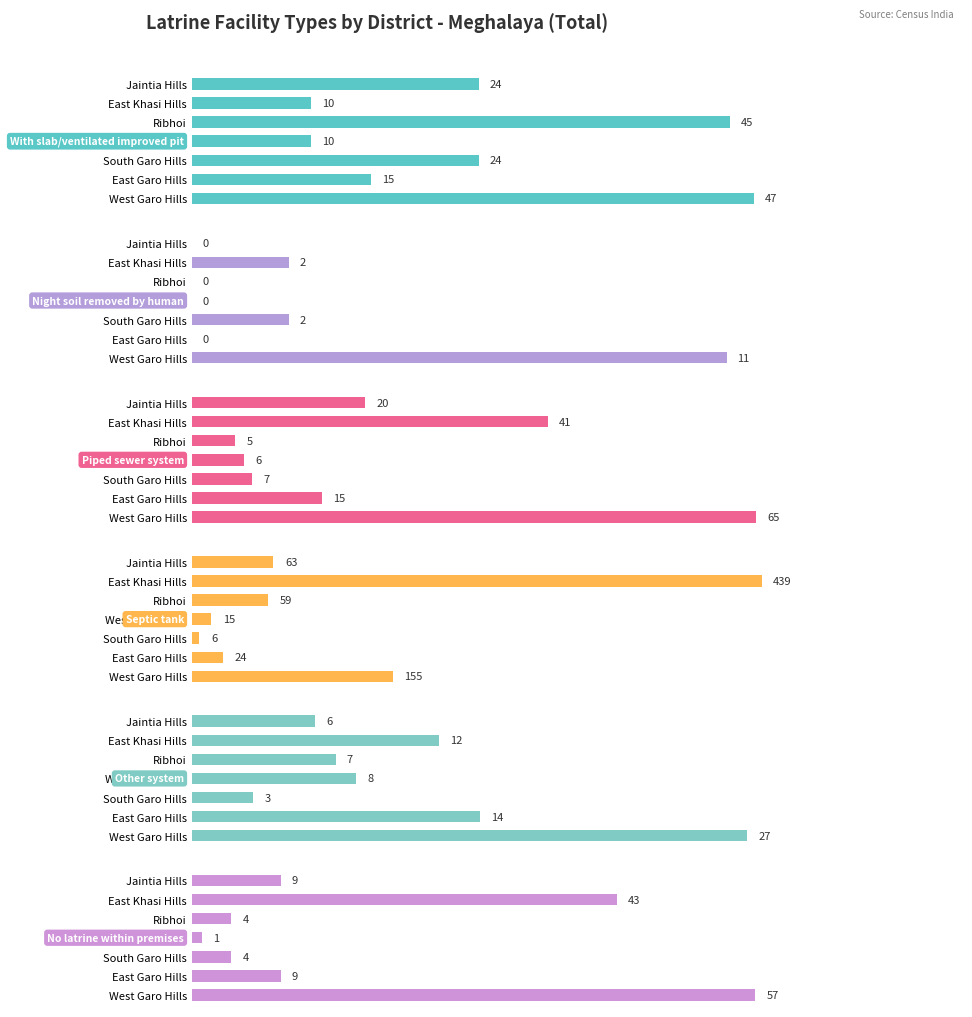

Does the chart contain any negative values?

No